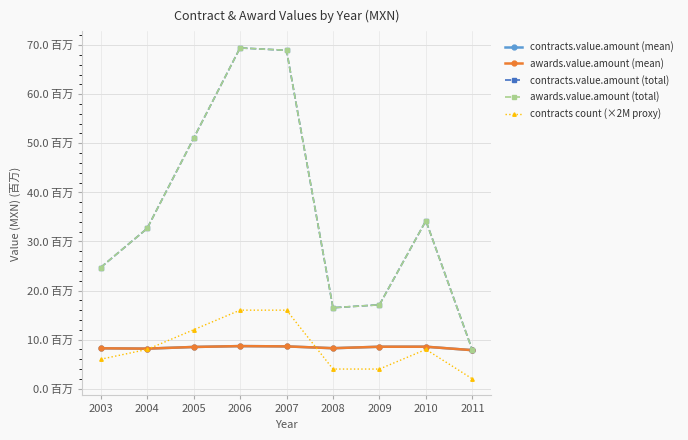

What is the value of the awards.value.amount (mean) point at the 2nd from the left?

8.2